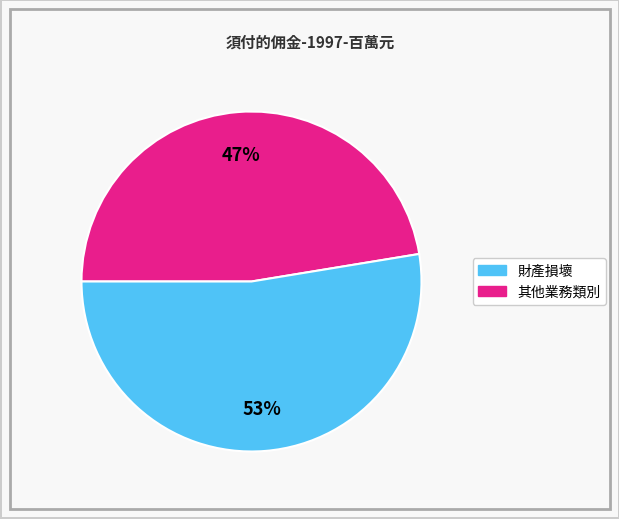

To the nearest percent, what is the average slice percentage?

50%